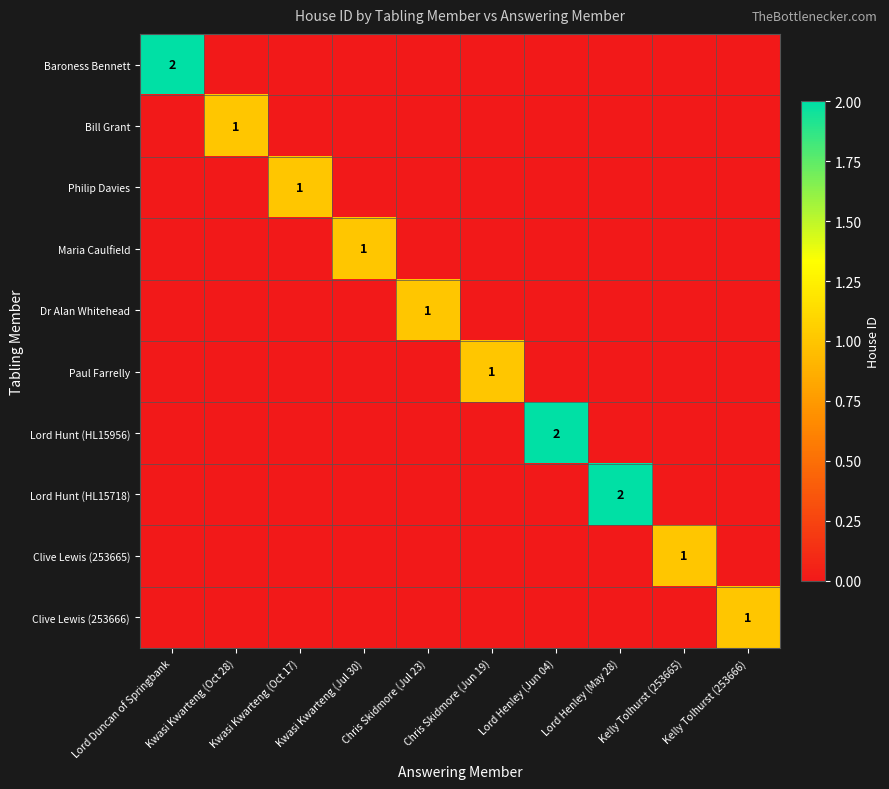

What is the total value across all series at Chris Skidmore (Jun 19)?

1